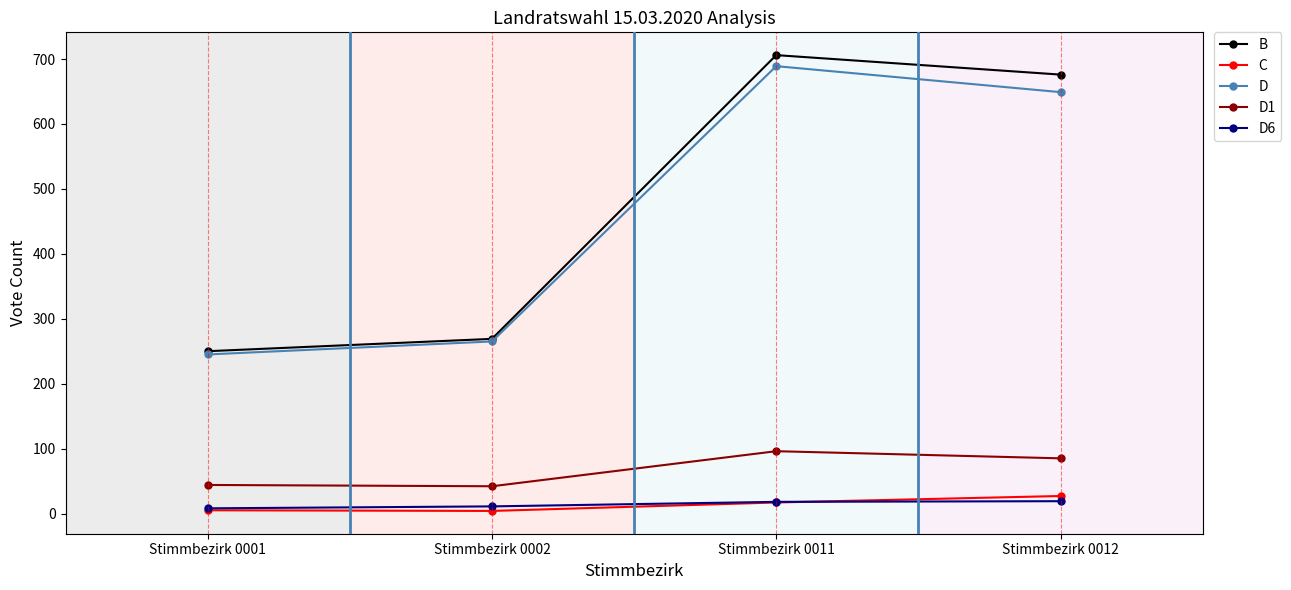

At which category is the sum across all series the highest?

Stimmbezirk 0011